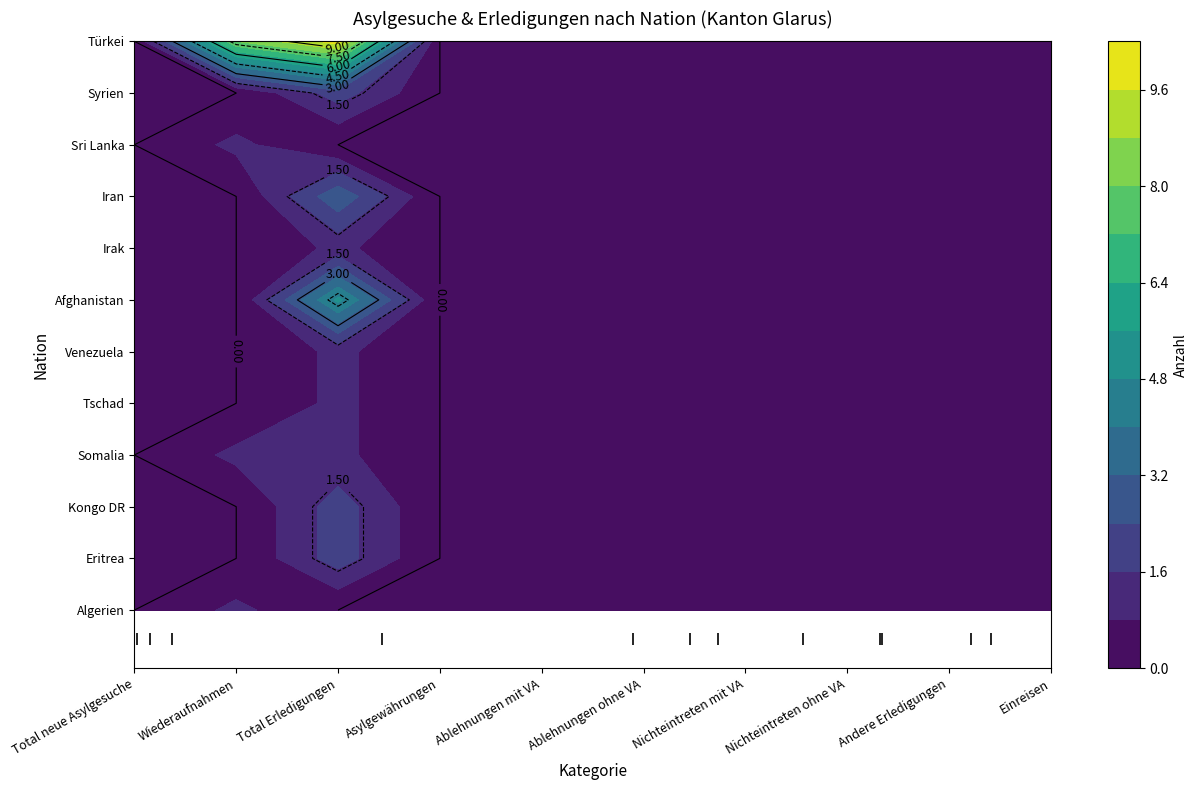

How many values in the Tschad series exceed 0?

1